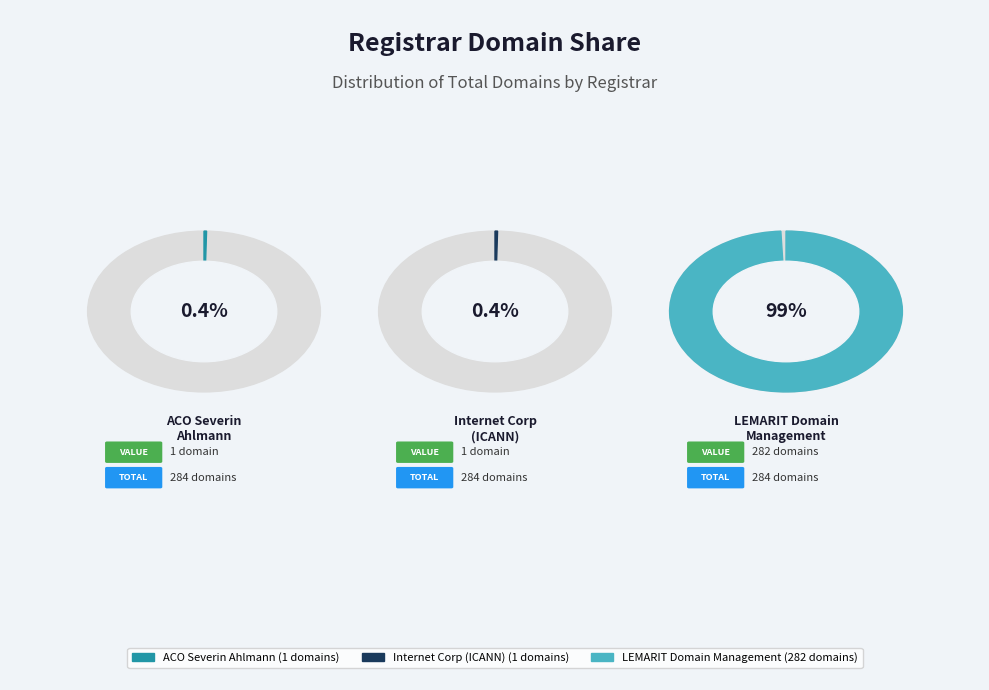

To the nearest percent, what portion does LEMARIT Domain Management GmbH represent?

99%